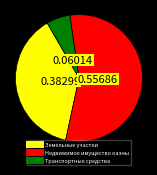

Which slice is the smallest?

Транспортные средства